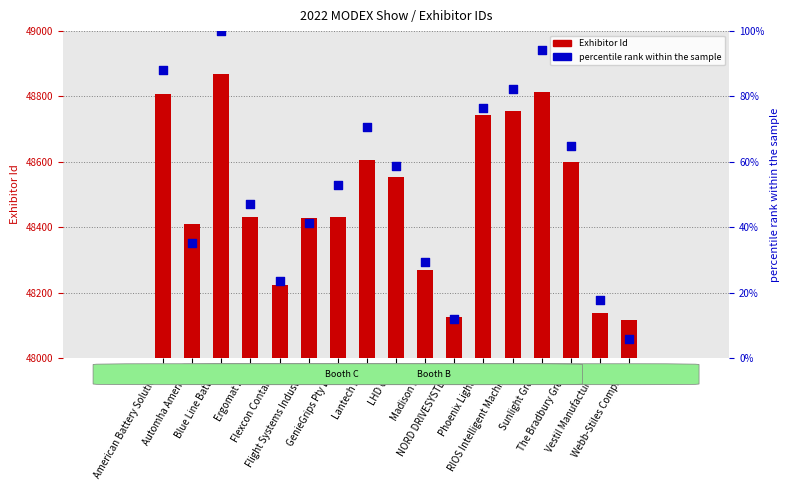

Which series reaches the minimum Y coordinate?

percentile rank within the sample